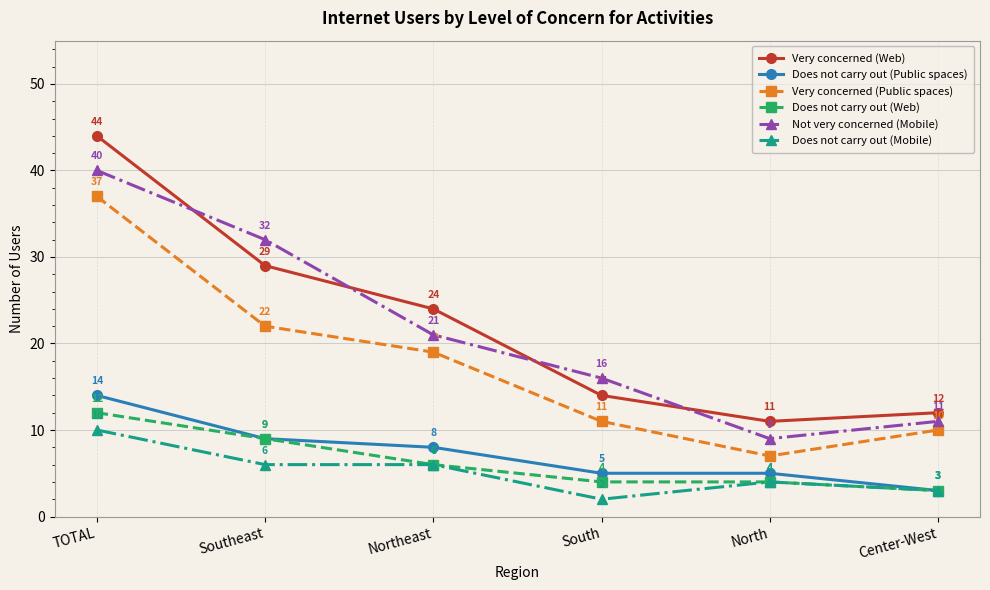

Is the value of Does not carry out (Mobile) at Southeast greater than the value of Does not carry out (Public spaces) at Southeast?

No